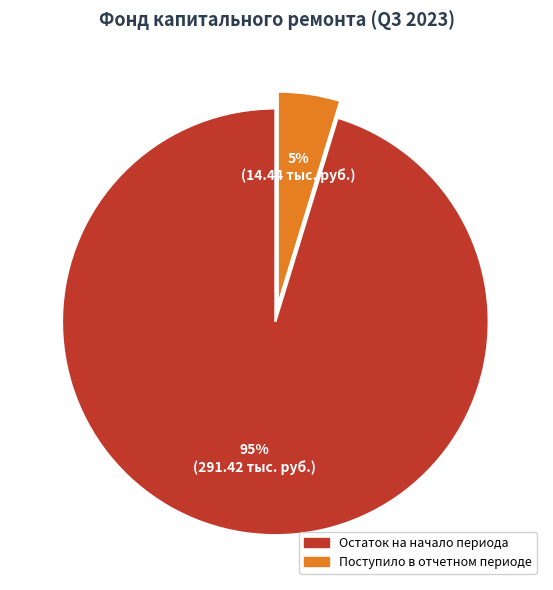

How many slices are in this pie chart?

2